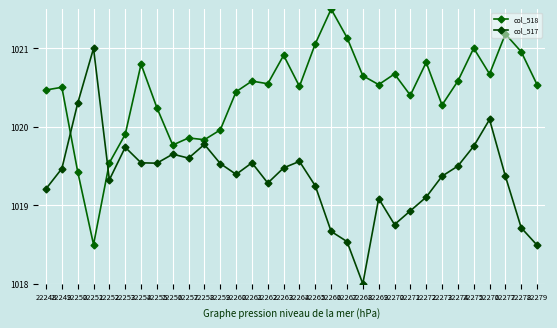

Where is the first local minimum for col_518?

22251